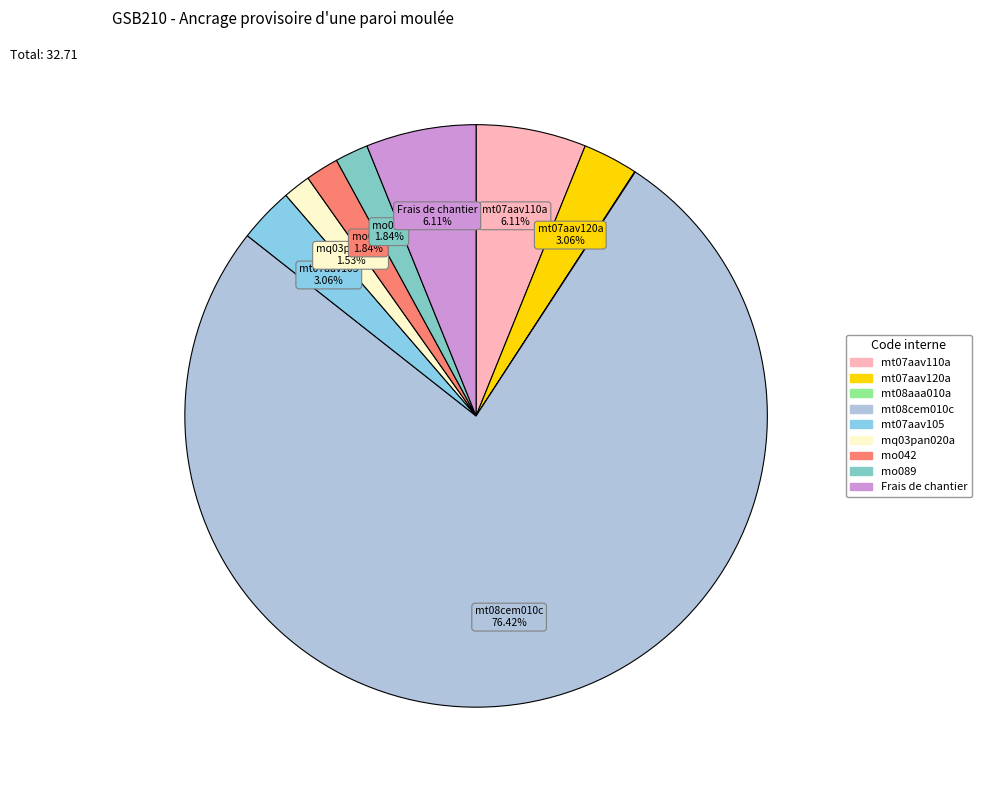

What is the change in value from mt08aaa010a to mo089?

+0.6